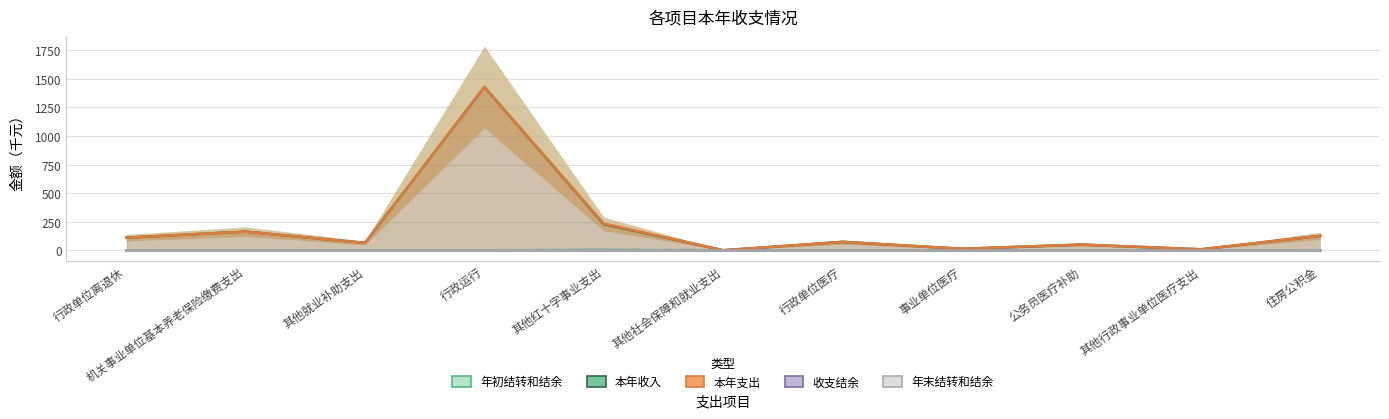

How many interior local peaks does the 年初结转和结余 series have?

1